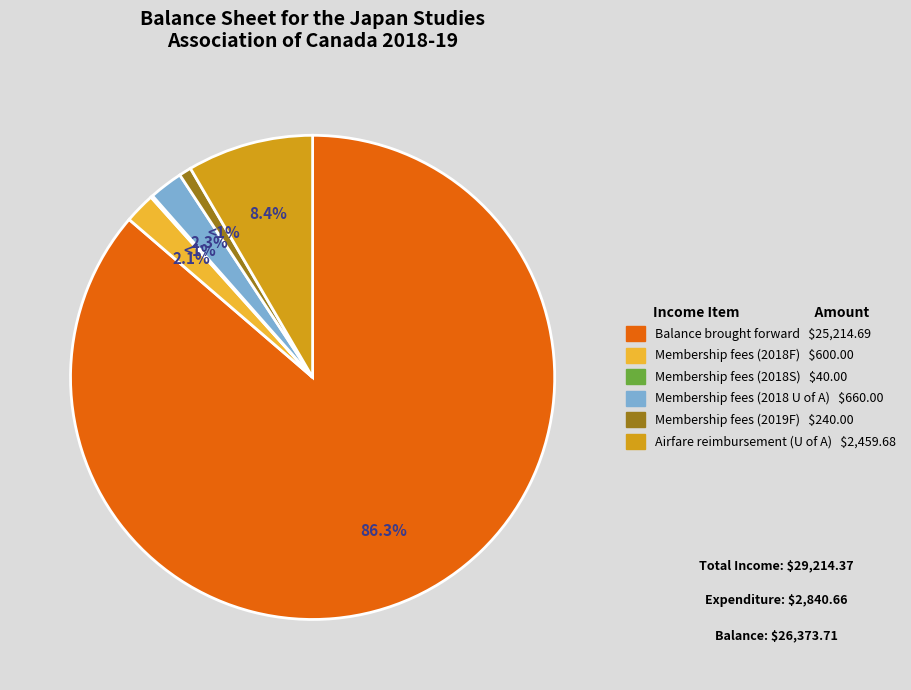

To the nearest percent, what portion does Airfare reimbursement (U of A) represent?

8%